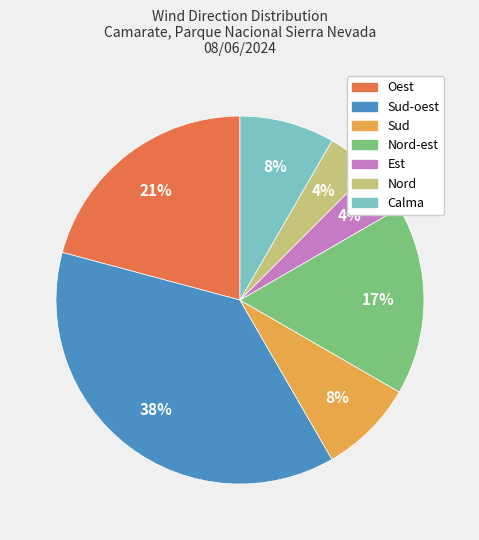

Is there a majority slice in this chart?

No